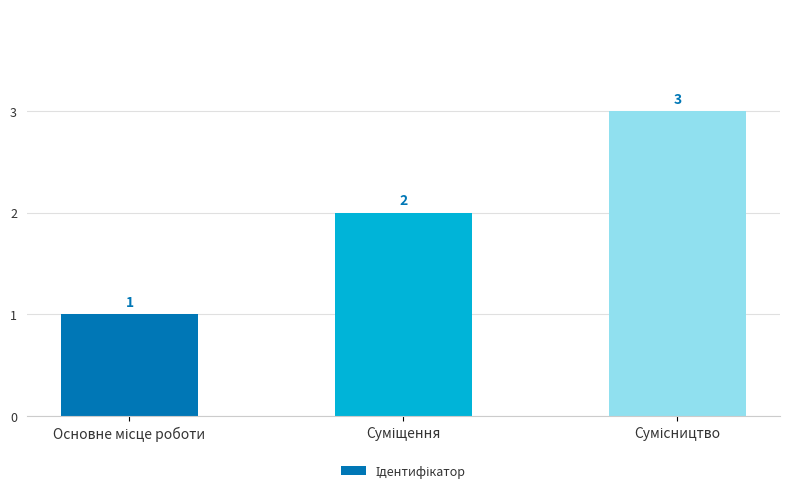

Count the values in the range 1 to 3.

3